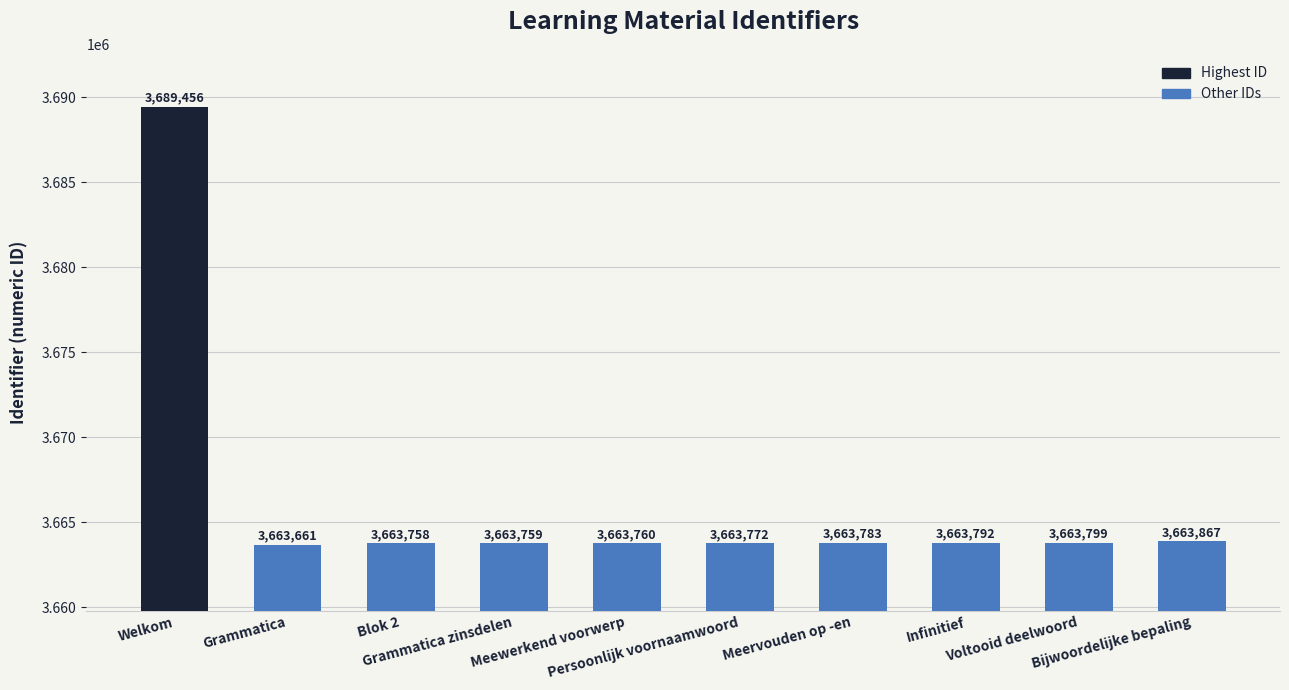

What is the difference between the values at Blok 2 and Grammatica?

97